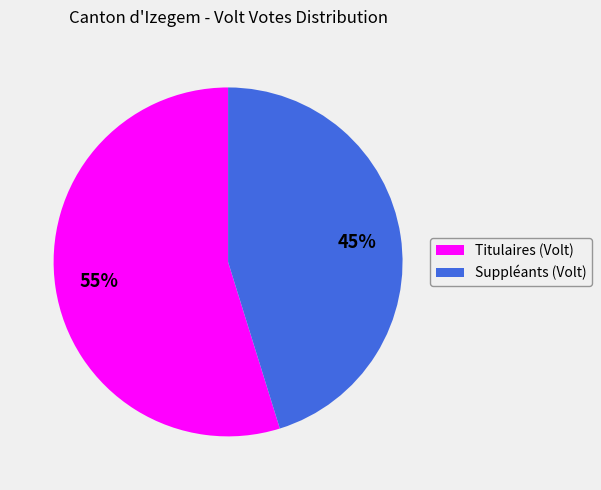

What is the largest slice in the pie chart?

Titulaires (Volt)